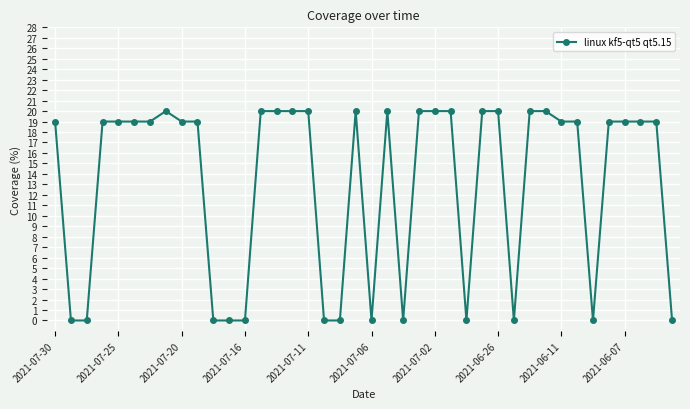

True or false: there are more than 2 points higher than both neighbors.

True